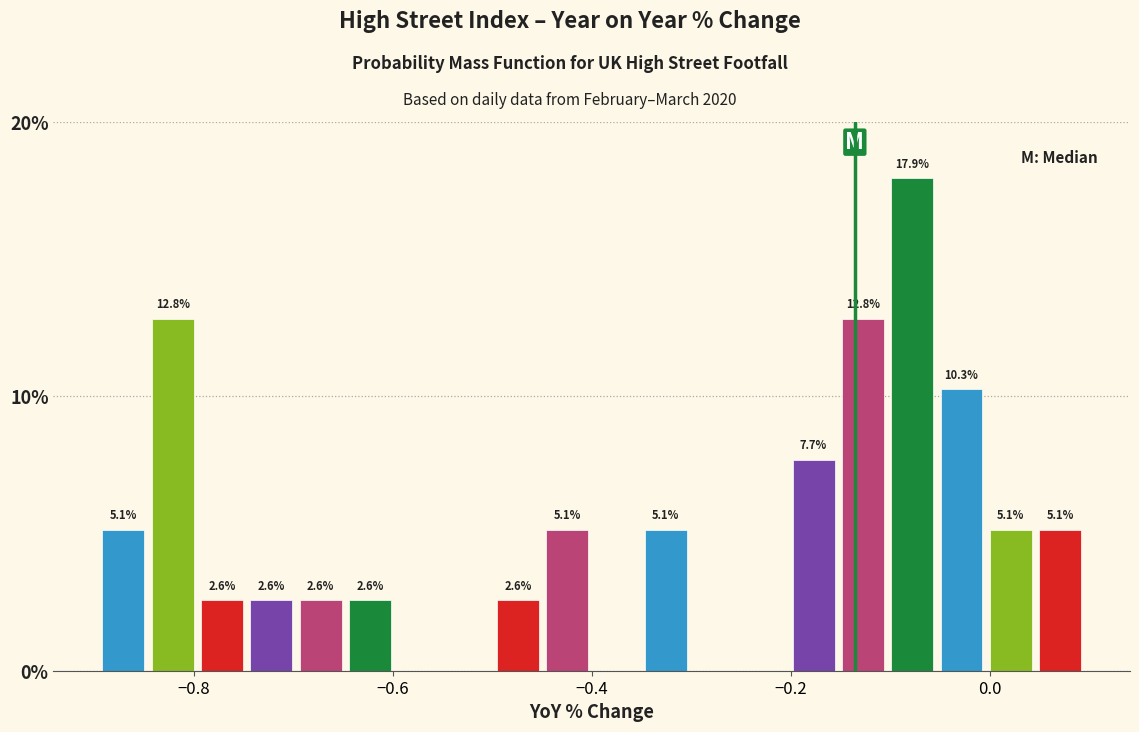

Read against the x-axis, roughly where is the centre of the tallest bar?

-0.08